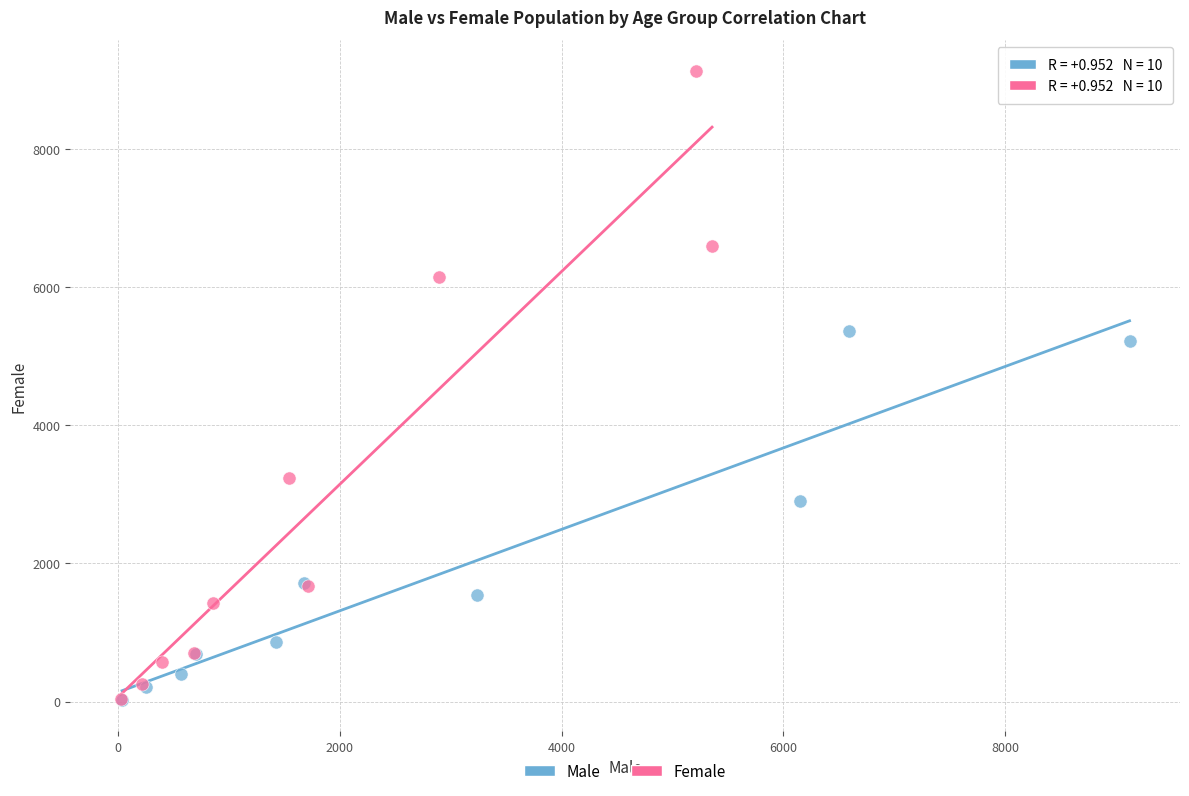

Which series has the widest spread of Y values?

Female